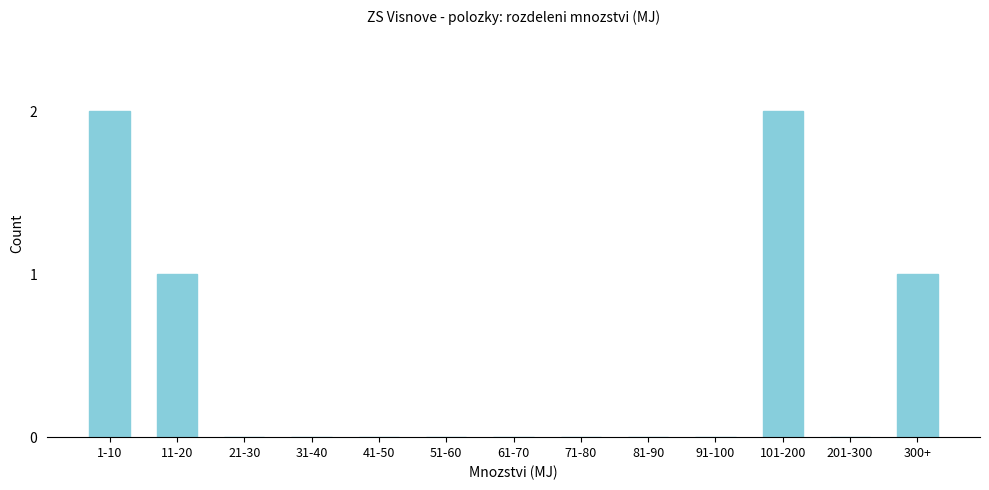

Reading right to left, transcribe all the data shown in this chart.

300+=1	201-300=0	101-200=2	91-100=0	81-90=0	71-80=0	61-70=0	51-60=0	41-50=0	31-40=0	21-30=0	11-20=1	1-10=2